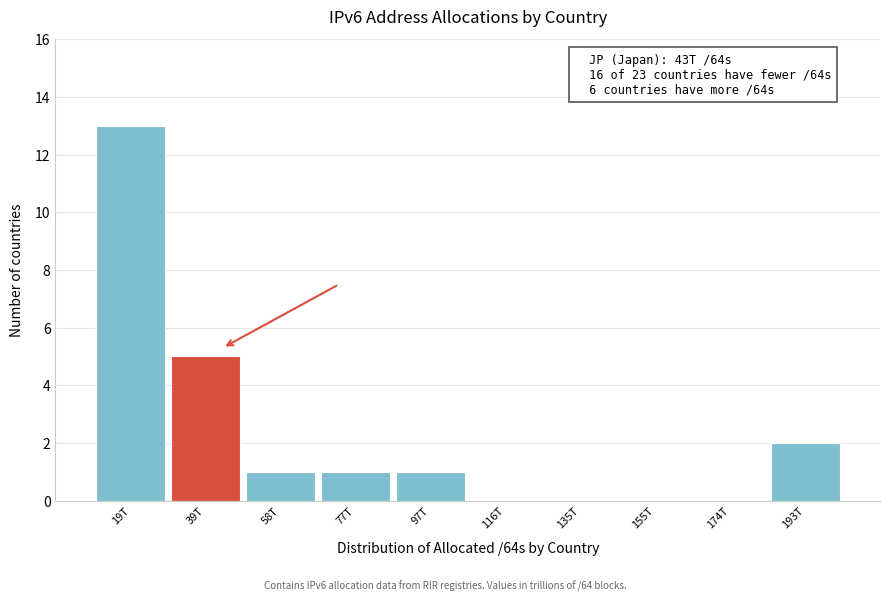

Reading right to left, list all the values displayed in this chart.

193T=2	174T=0	155T=0	135T=0	116T=0	97T=1	77T=1	58T=1	39T=5	19T=13